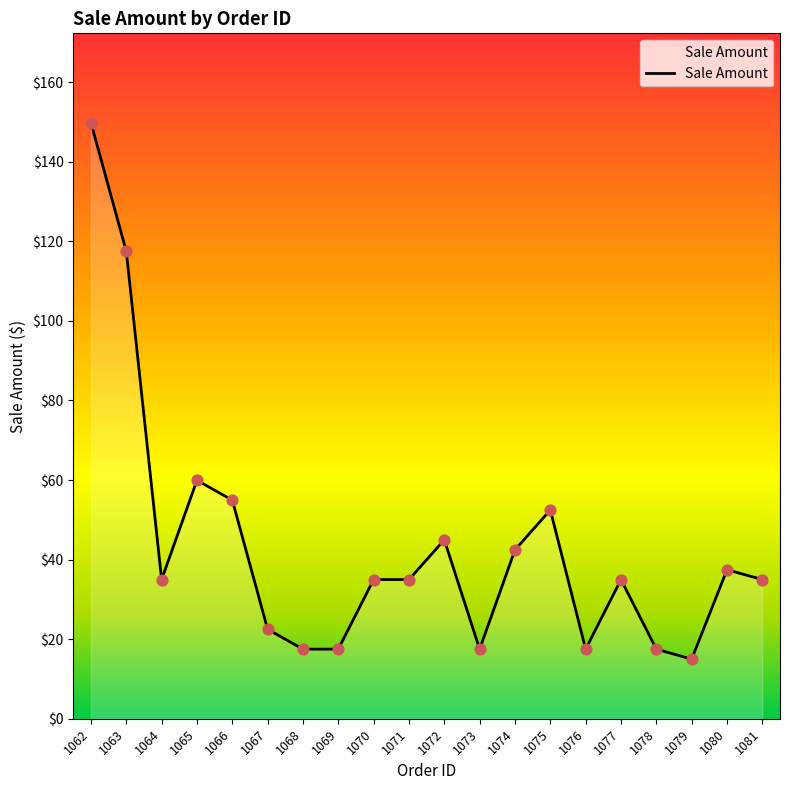

What is the change in value from 1064 to 1072?

+10.0